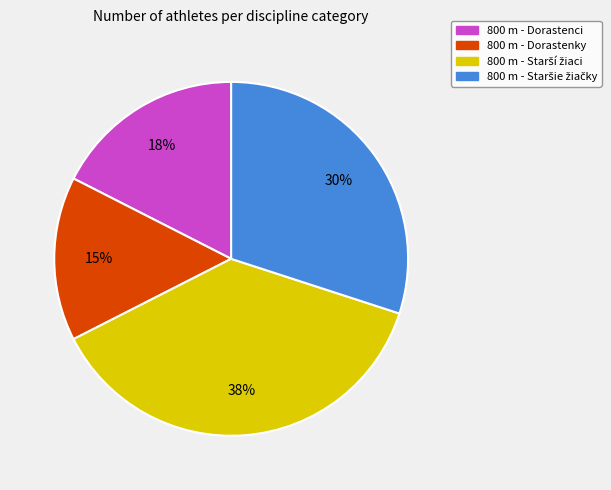

Do 800 m - Dorastenci and 800 m - Dorastenky together represent more than half of the pie?

No